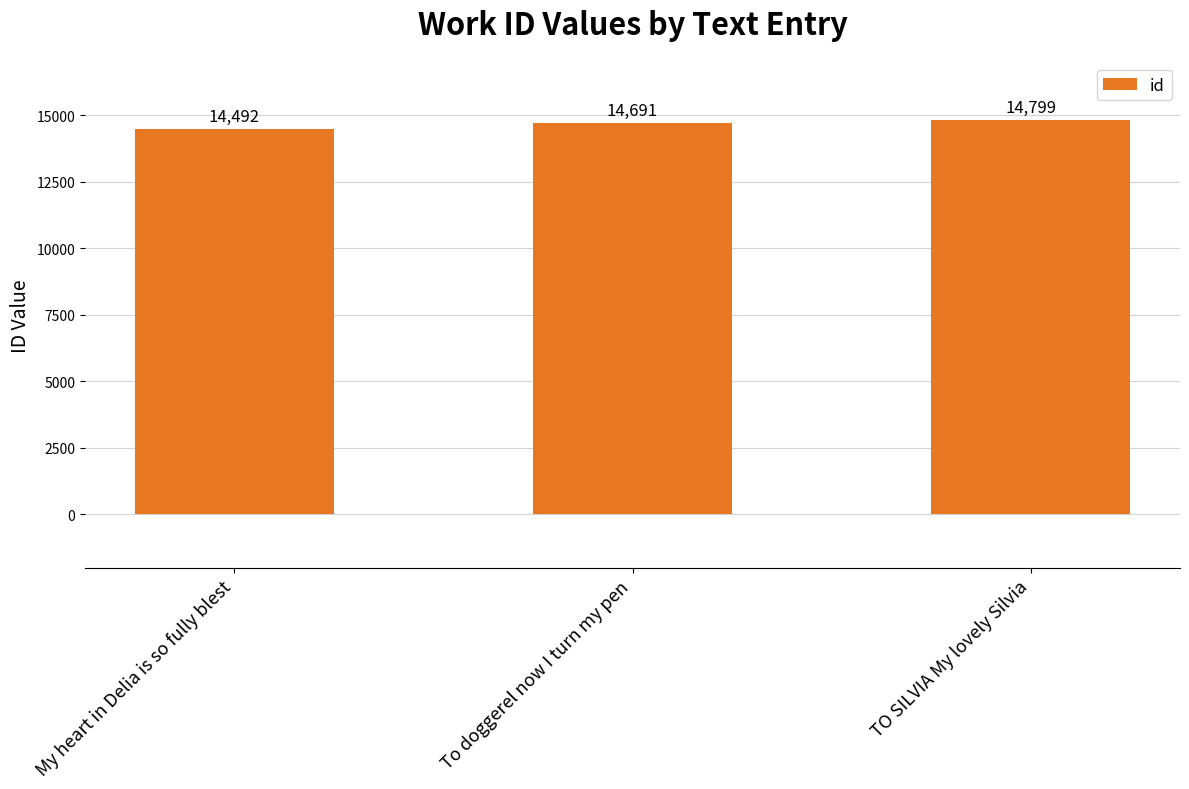

Which has a higher value, My heart in Delia is so fully blest or To doggerel now I turn my pen?

To doggerel now I turn my pen